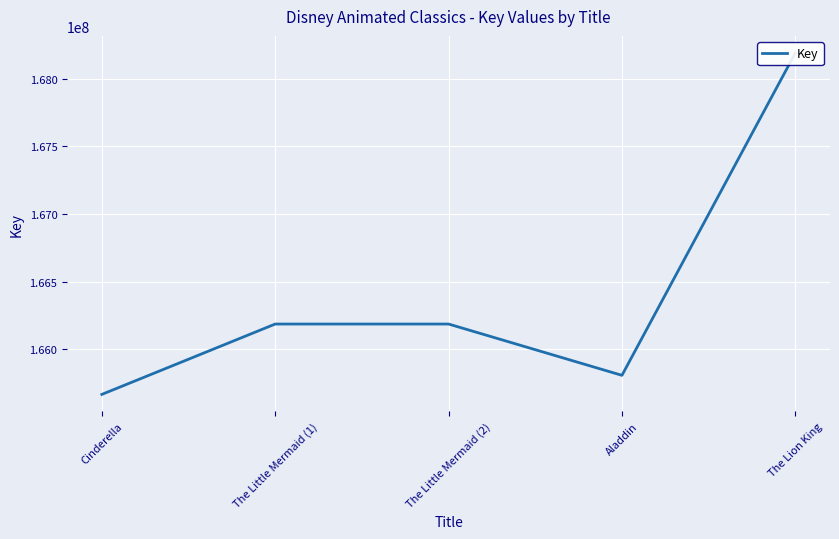

At which category does the data reach its first local valley?

Aladdin